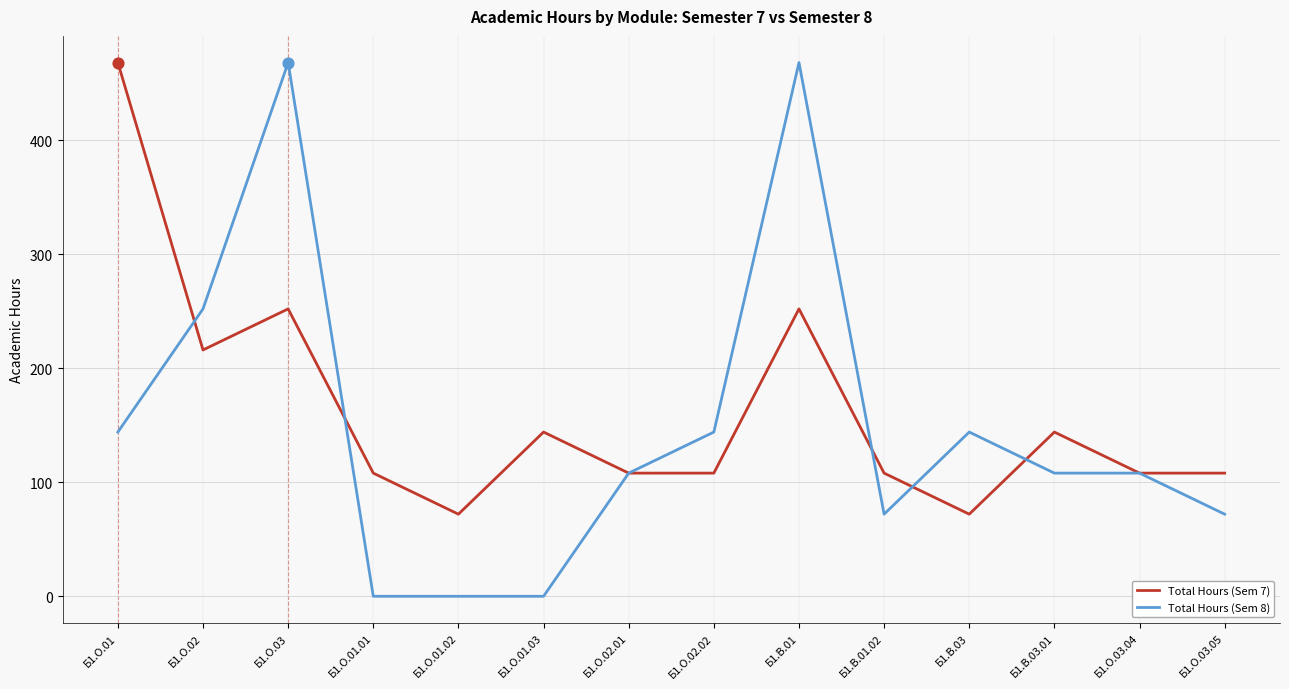

Is the value of Total Hours (Sem 8) at Б1.В.03.01 greater than the value of Total Hours (Sem 7) at Б1.О.03?

No